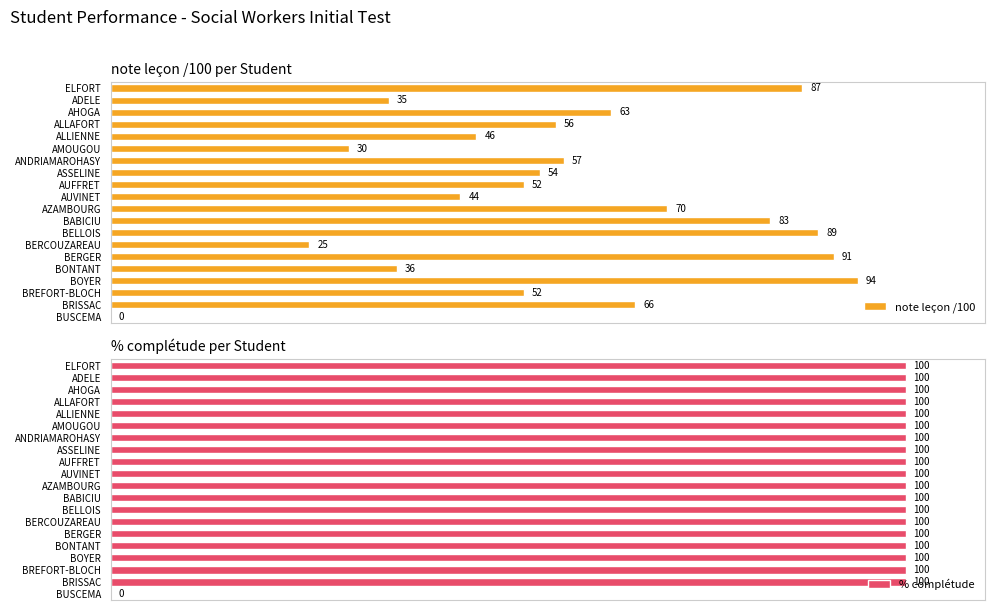

What is the value of the note leçon /100 bar at the 1st from the left?

87